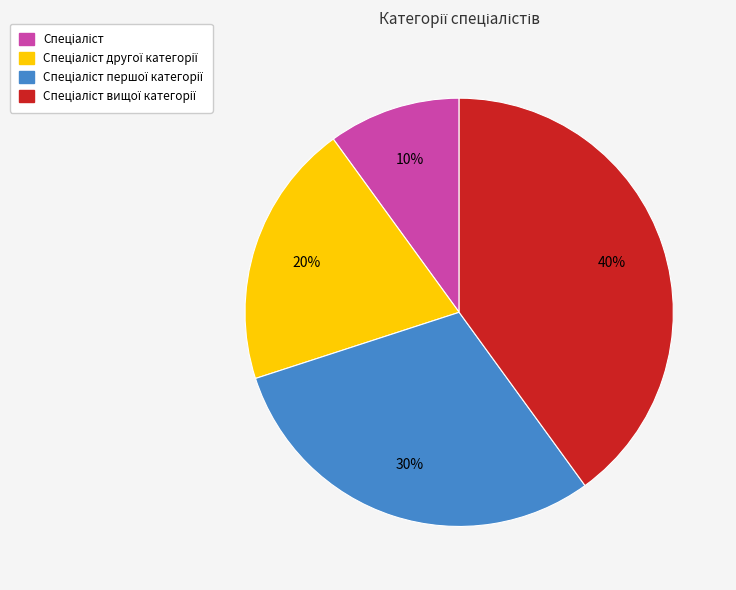

Does any single category account for the majority?

No